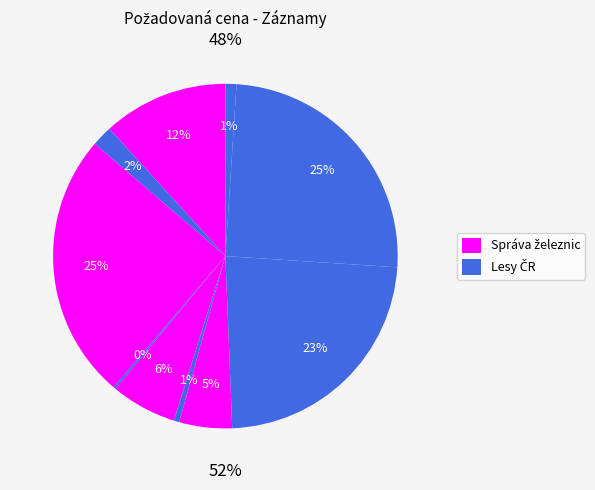

Count the number of slices in the pie.

10